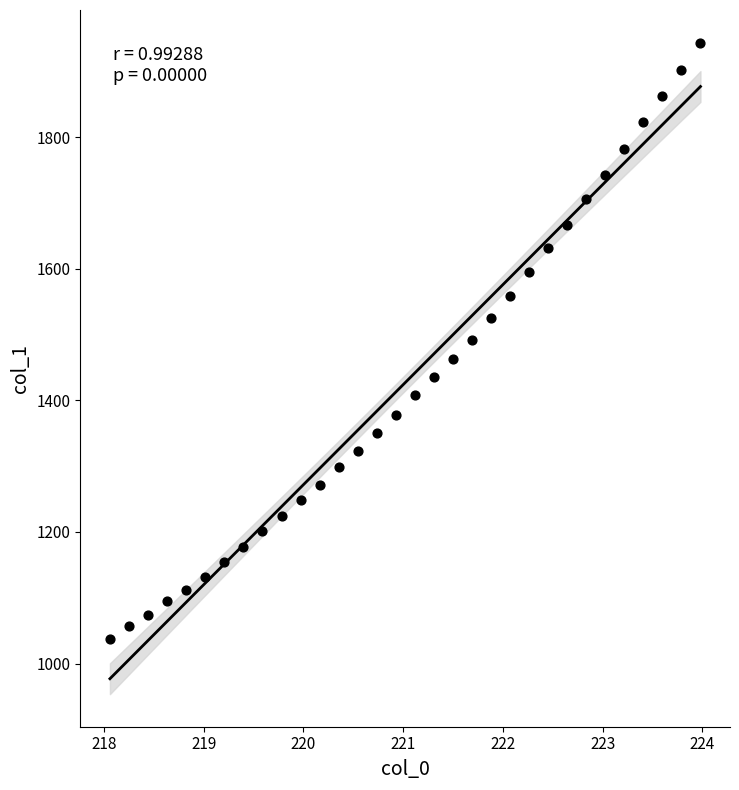

What is the range of X values (max minus min)?

5.9